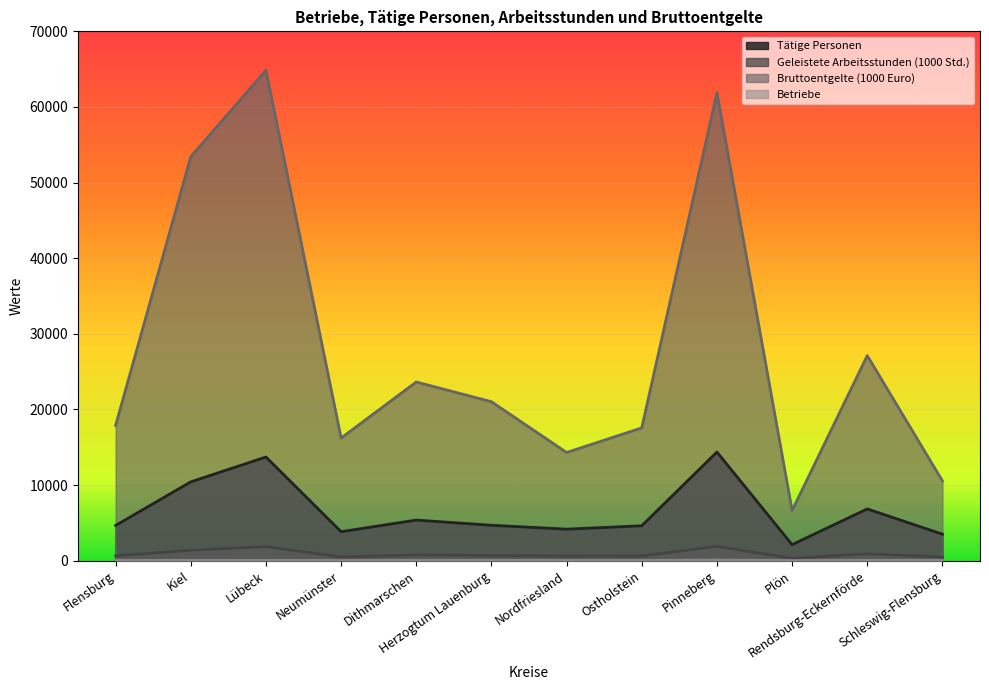

True or false: Betriebe and Bruttoentgelte (1000 Euro) cross at least once.

False